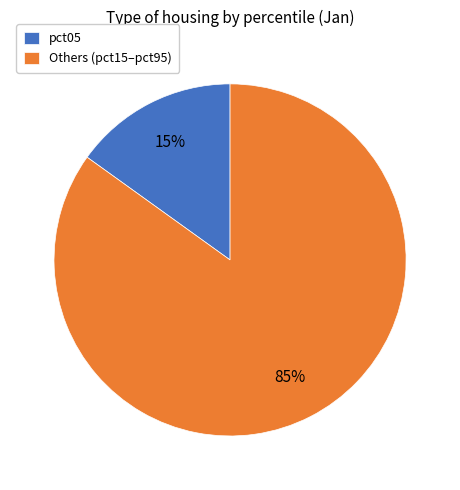

Is it true that pct05 is 22% of the pie?

False